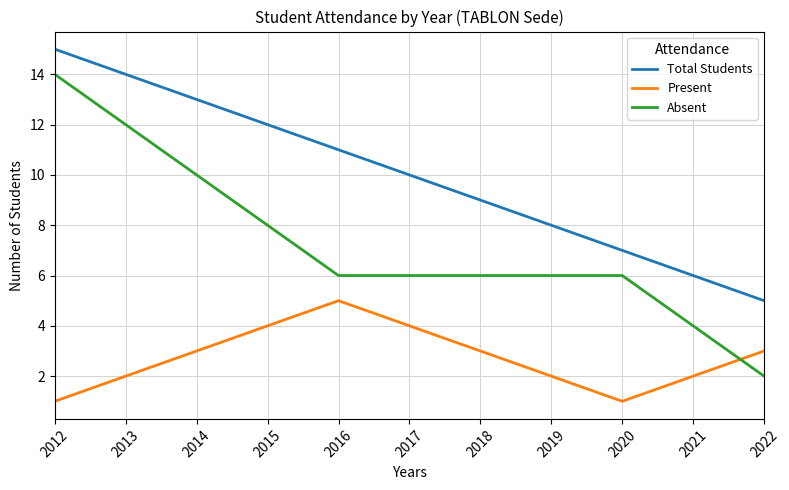

Which series has the widest spread of values?

Absent